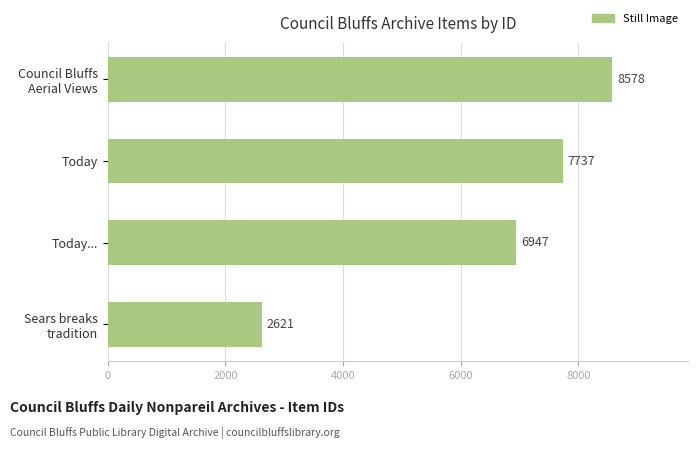

Reading top to bottom, list all the values displayed in this chart.

8578	7737	6947	2621